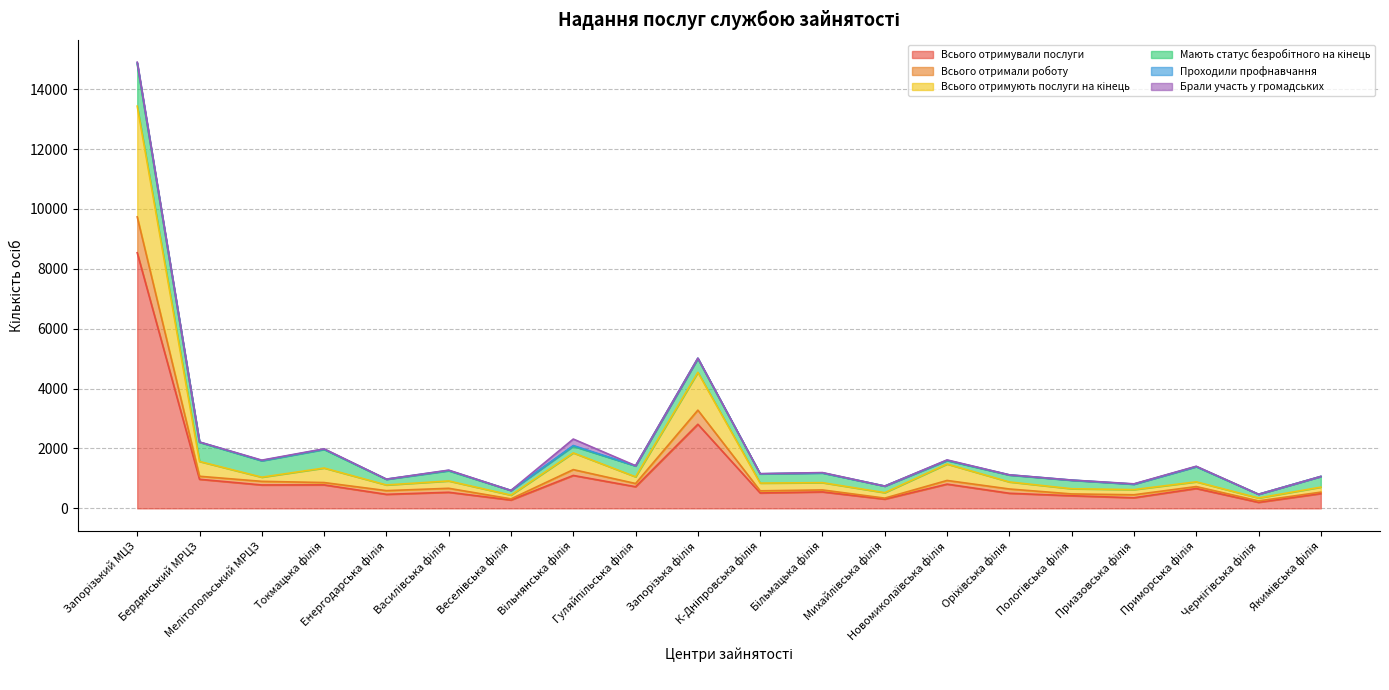

Which category has the lowest value in the Всього отримували послуги series?

Чернігівська філія